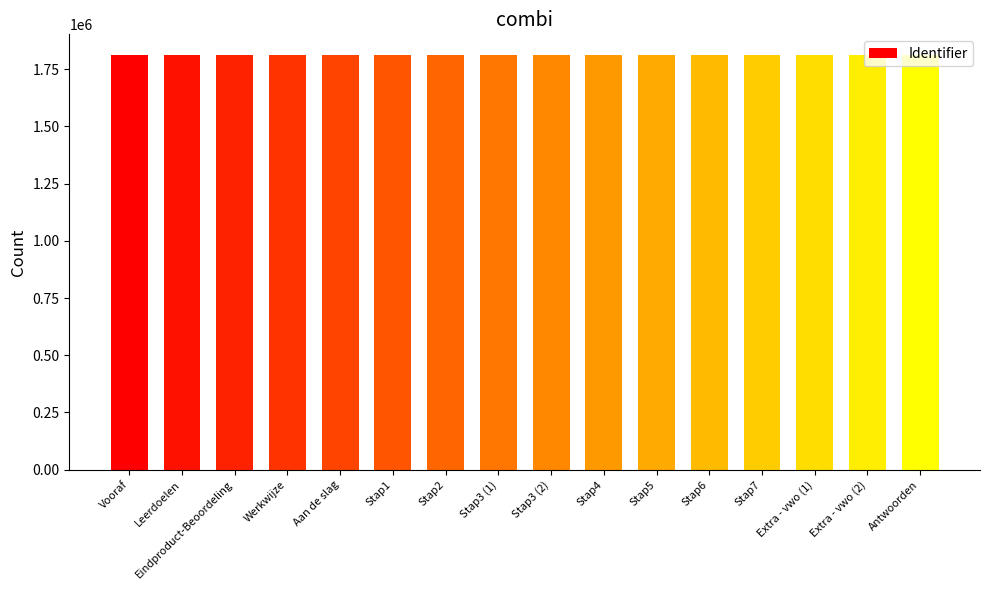

What is the value of the 5th bar from the left?

1812033